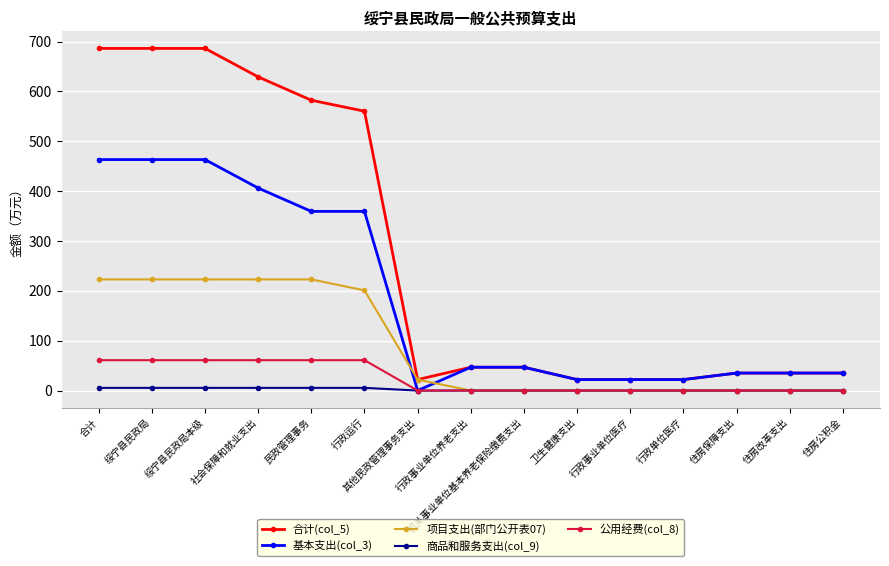

What is the difference between the highest and lowest values at 住房改革支出?

35.1